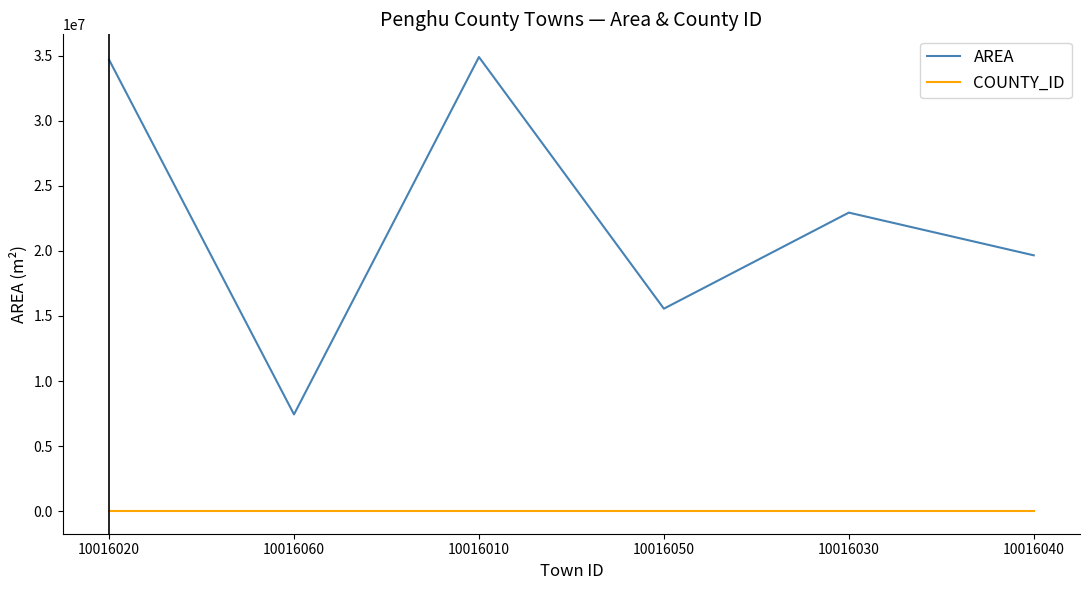

What is the spread (max minus min) of values at 10016040?

19647033.5